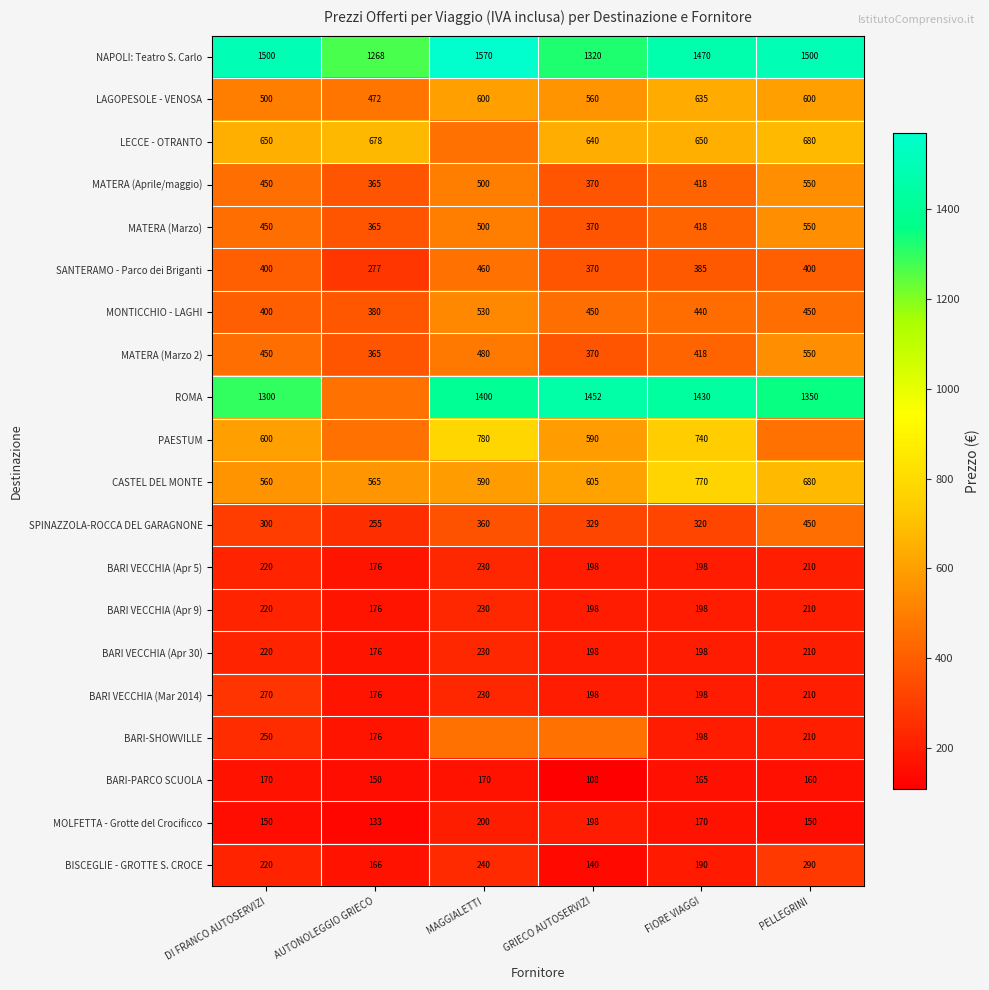

Is the value of LECCE - OTRANTO at DI FRANCO AUTOSERVIZI greater than the value of BARI-PARCO SCUOLA at FIORE VIAGGI?

Yes